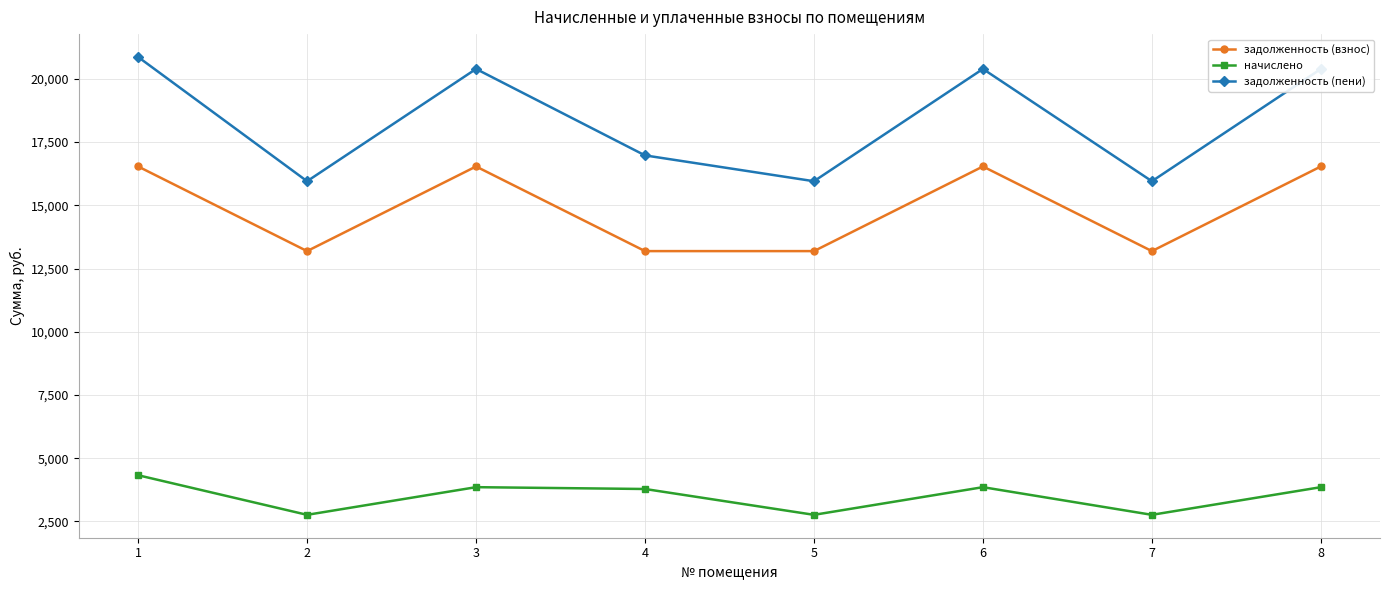

What are all the series names shown in the legend?

задолженность (взнос), начислено, задолженность (пени)